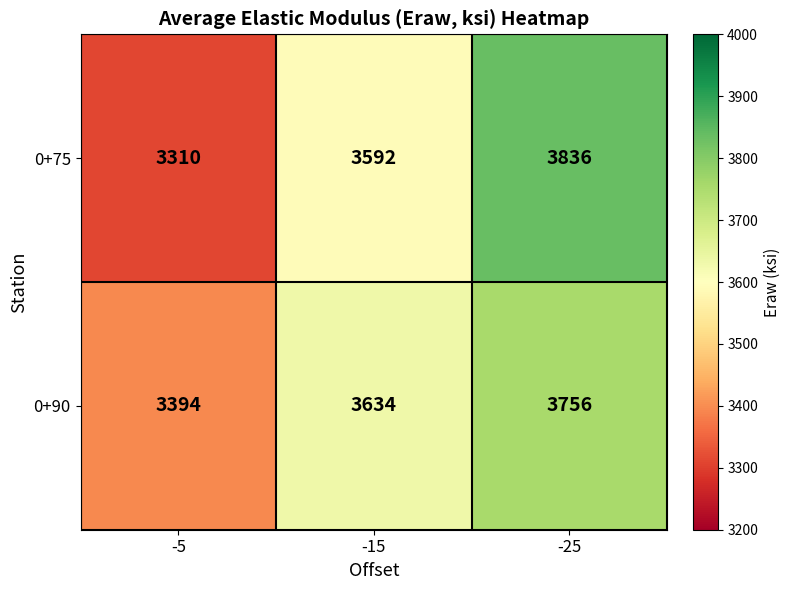

At which label does 0+90 reach its peak?

-25